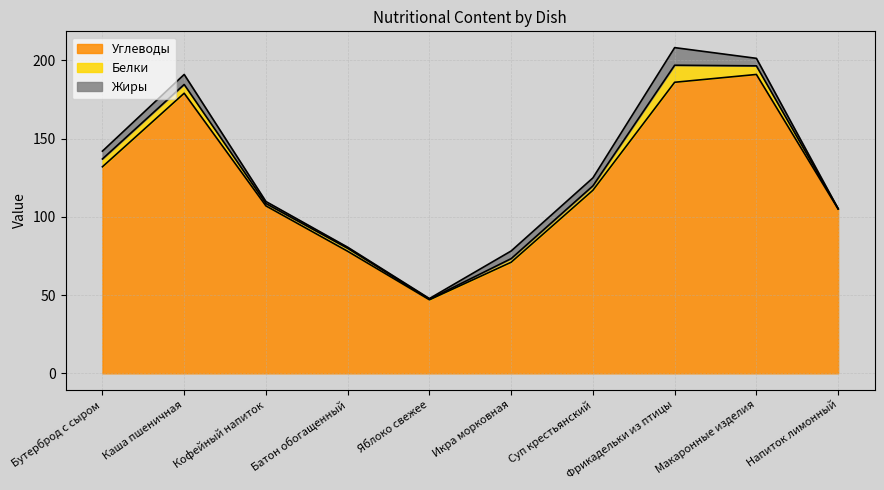

At which category is the sum across all series the highest?

Фрикадельки из птицы